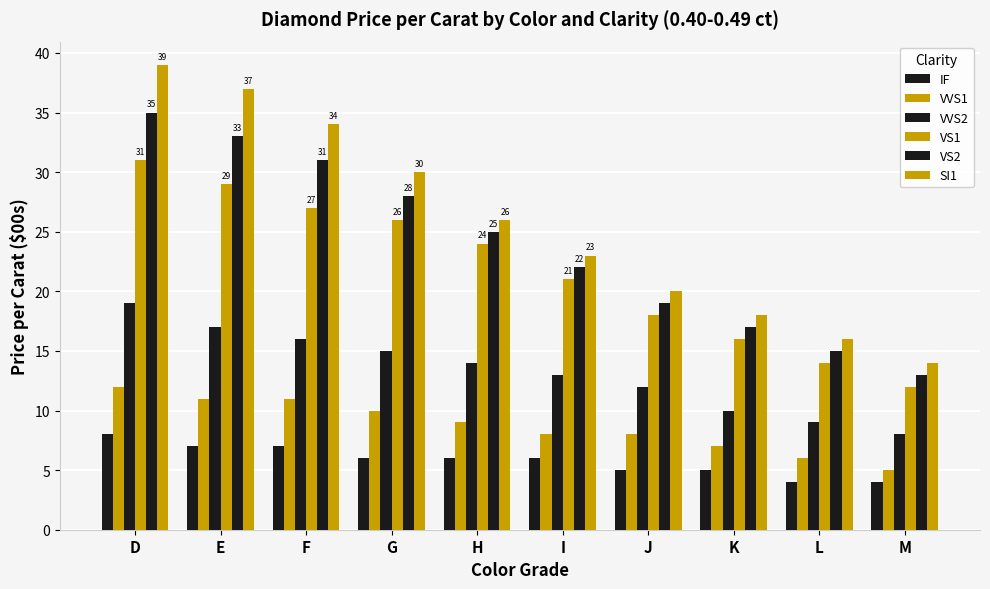

How many bars are there in total?

60